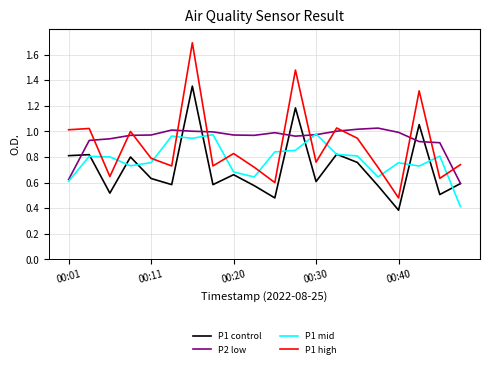

Which series has the widest spread of values?

P1 high